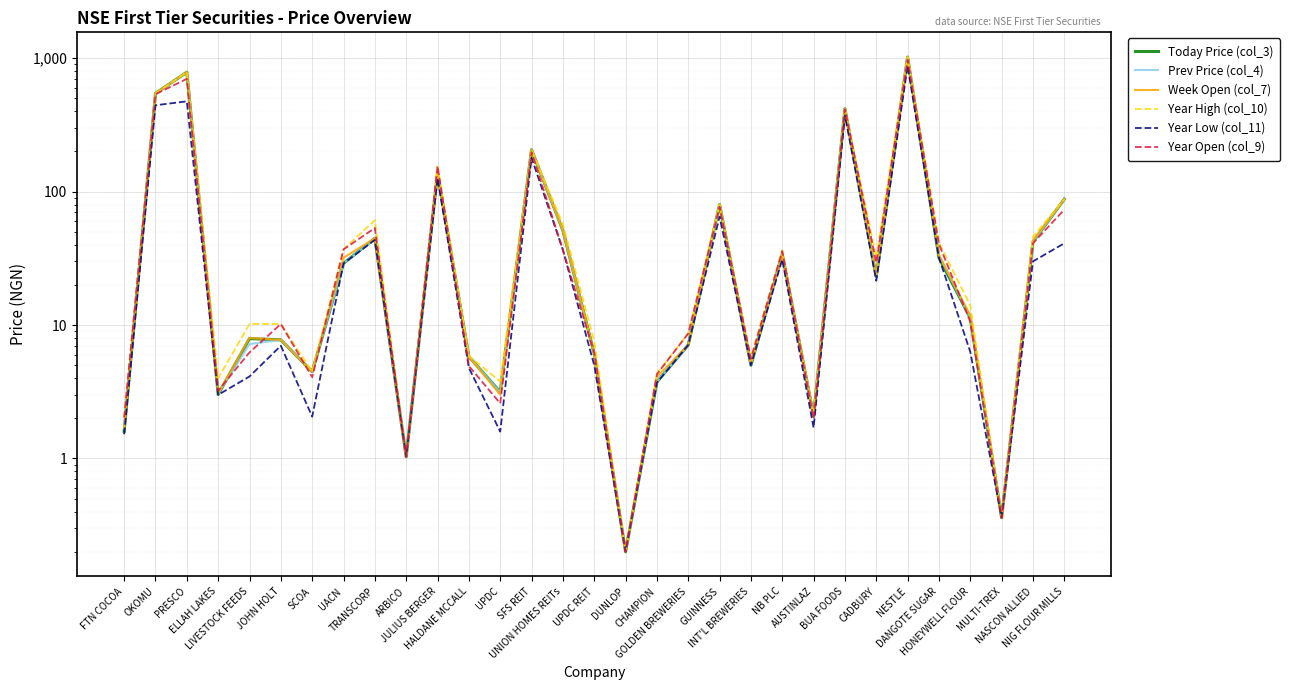

What is the sum of all Year Low (col_11) values?

2857.3